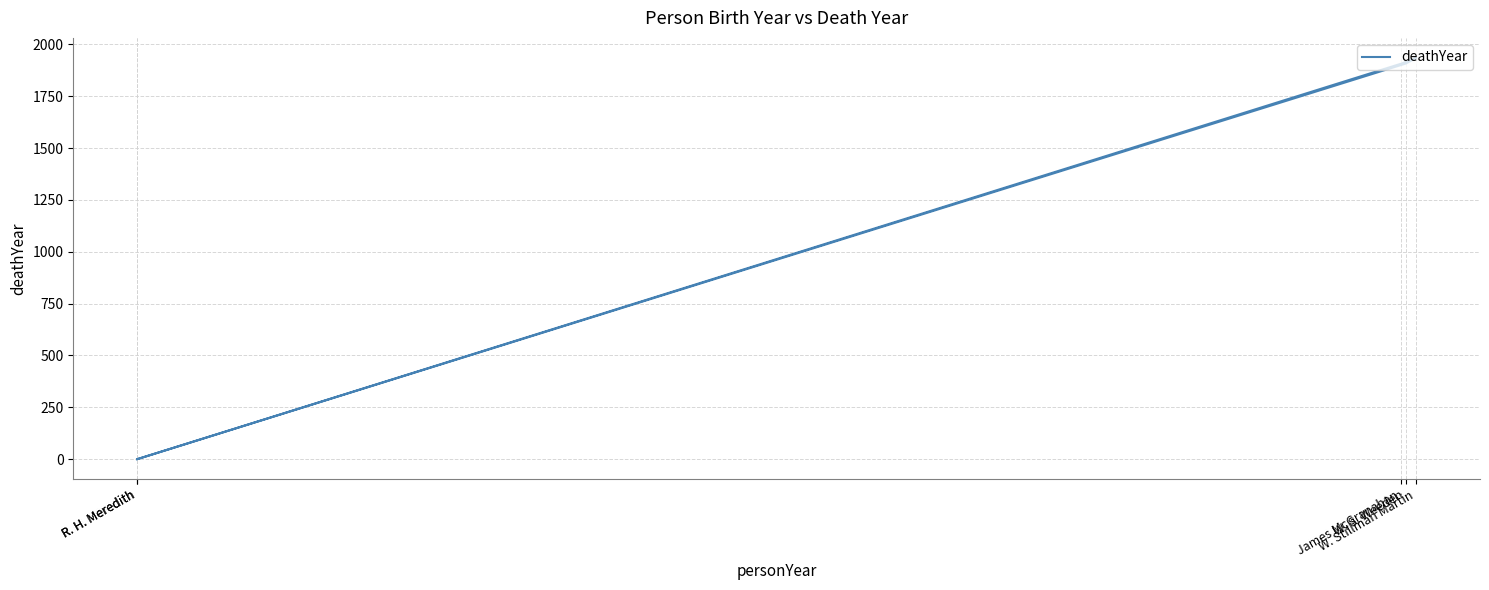

What is the change in value from W. Stillman Martin to W. S. Weeden?

-27